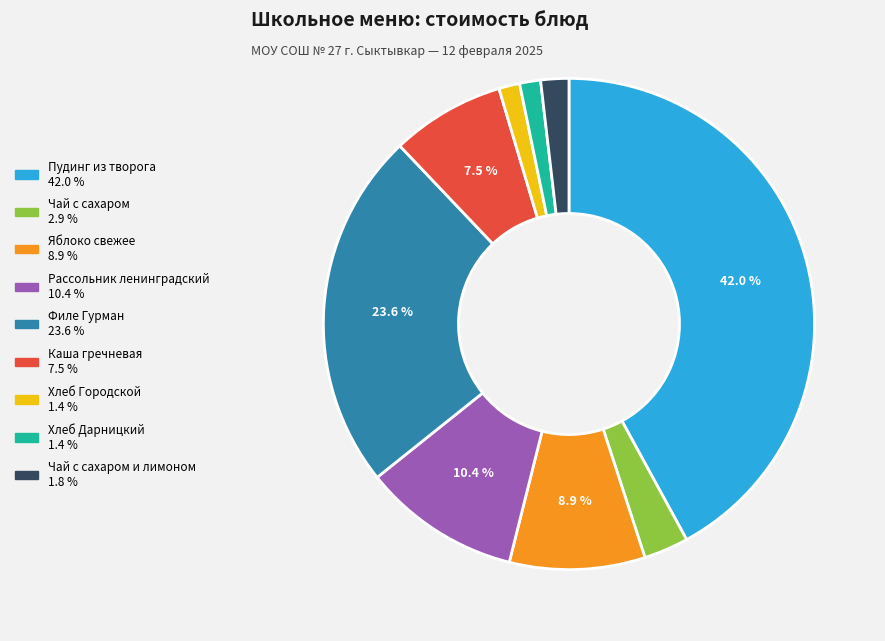

Does any single category account for the majority?

No